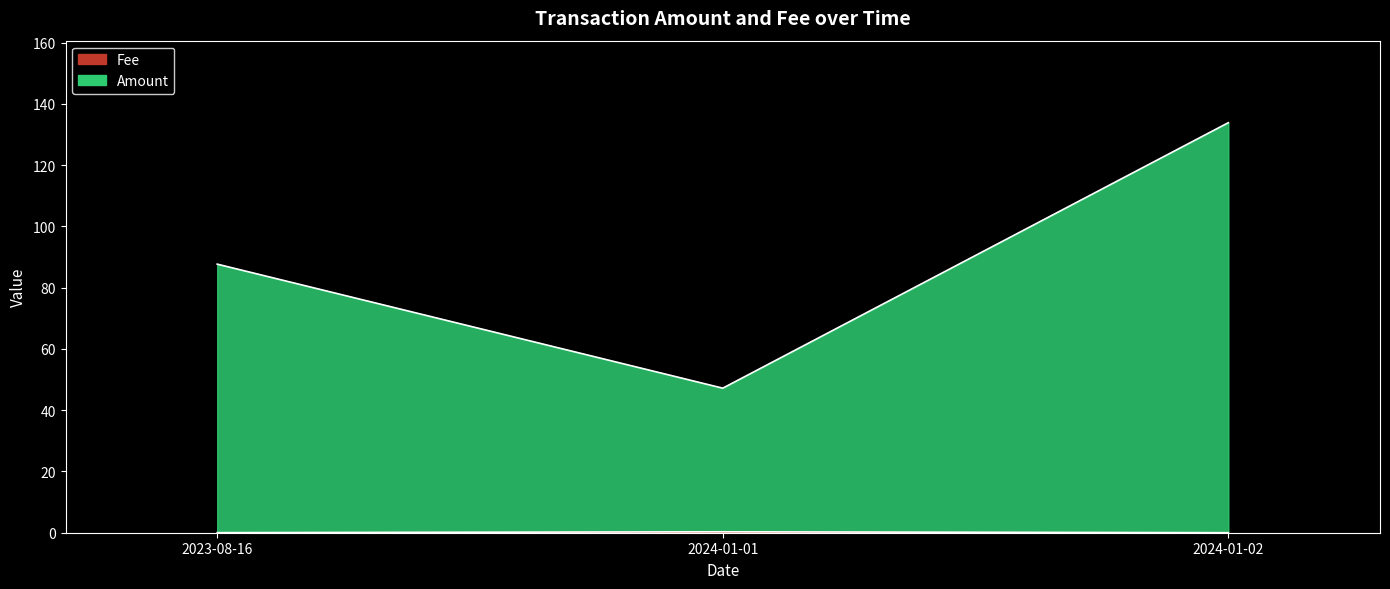

What is the sum of all Fee values?

0.3